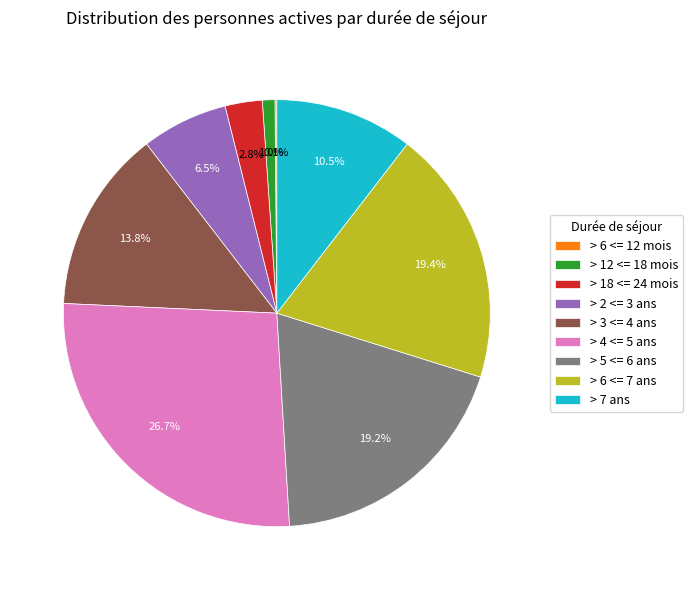

Which category has the biggest portion of the pie?

> 4 <= 5 ans